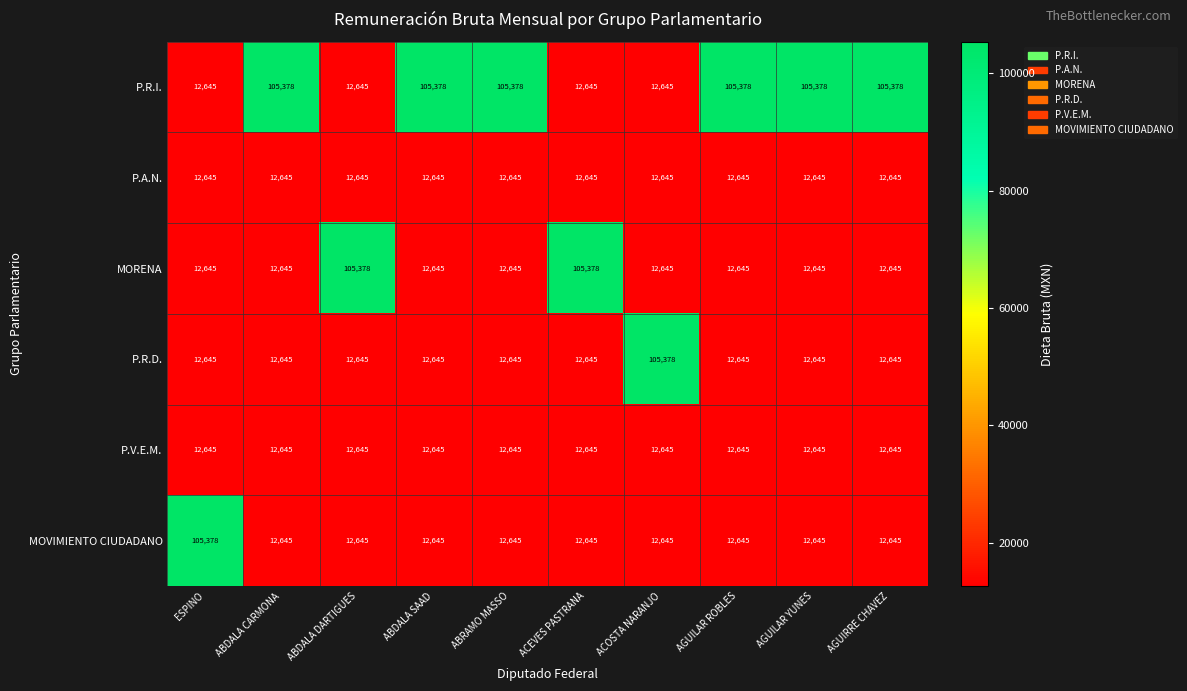

What value does the P.R.I. series have at ABDALA DARTIGUES, to the nearest 50?

12650